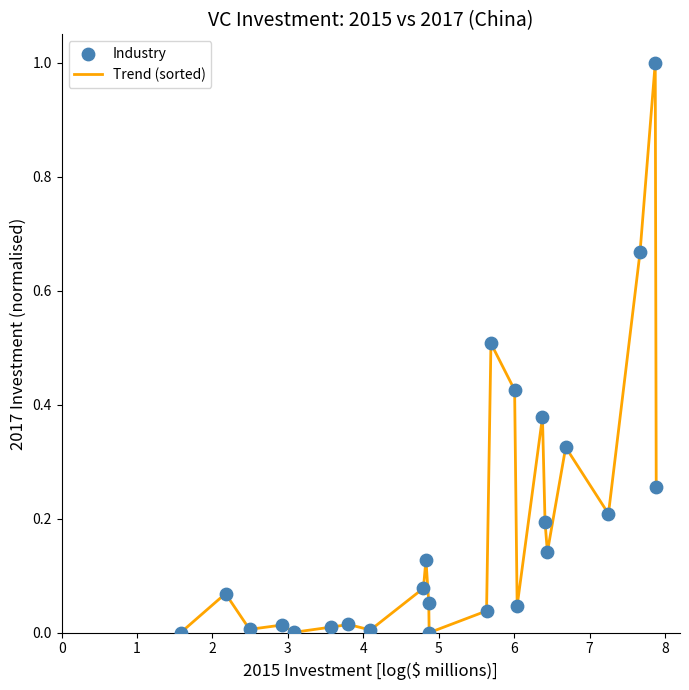

What is the difference between the maximum and minimum values?

1.0